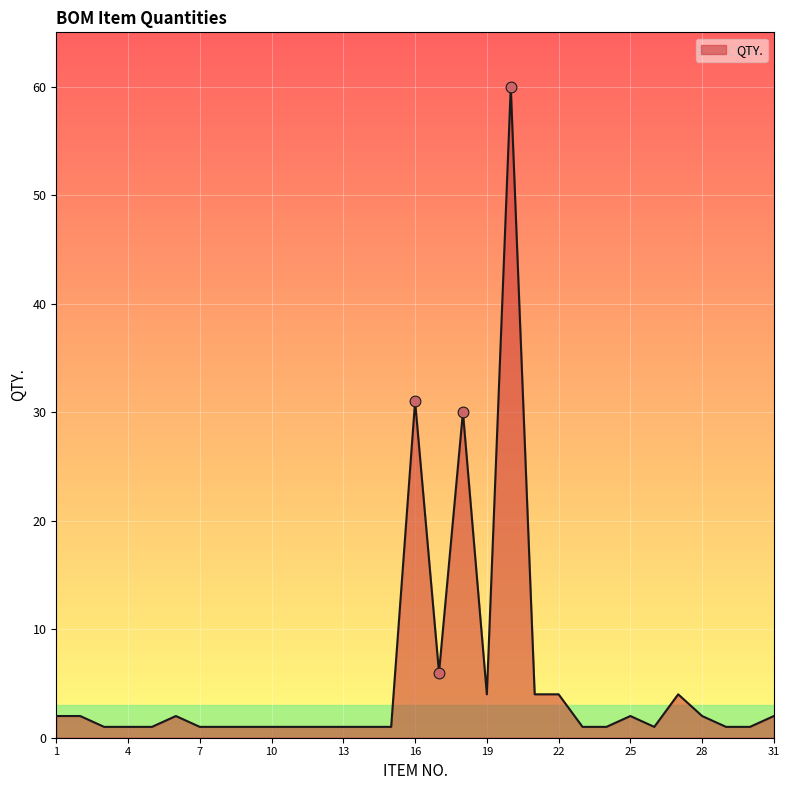

What is the greatest value displayed?

60